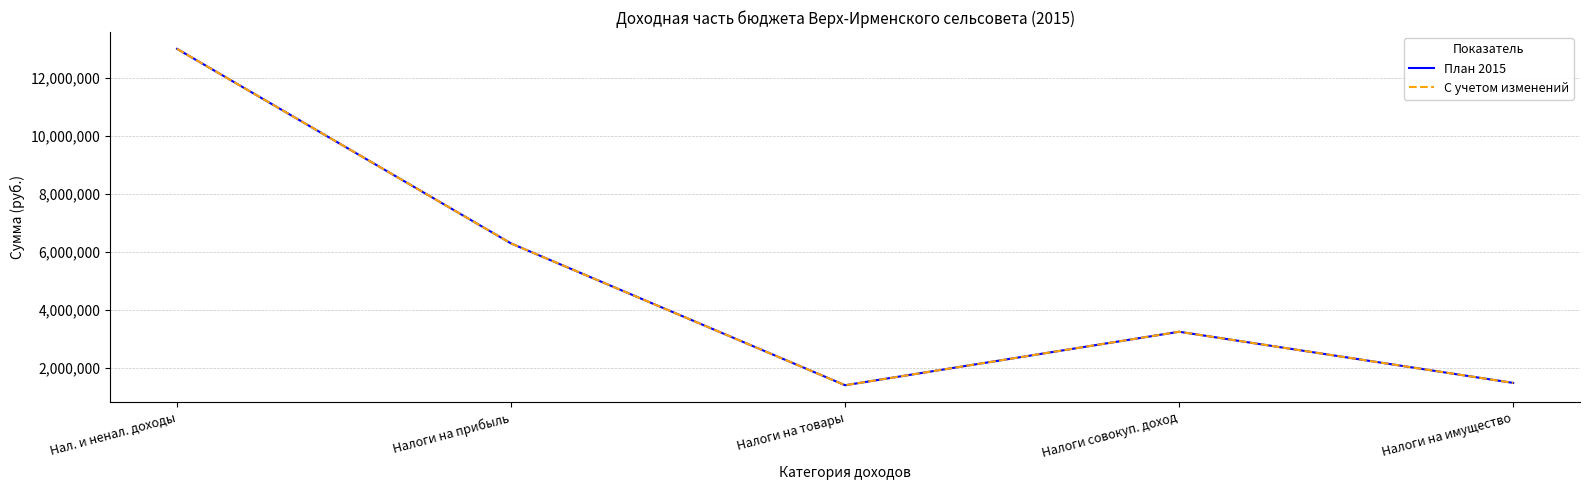

True or false: План 2015 and С учетом изменений intersect in this chart.

False